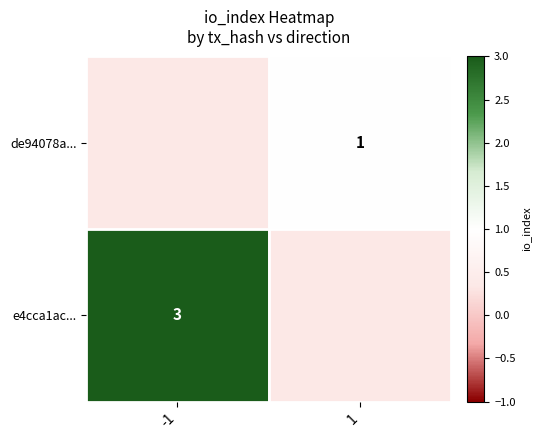

True or false: e4cca1ac... has a value of 1 at -1.

False